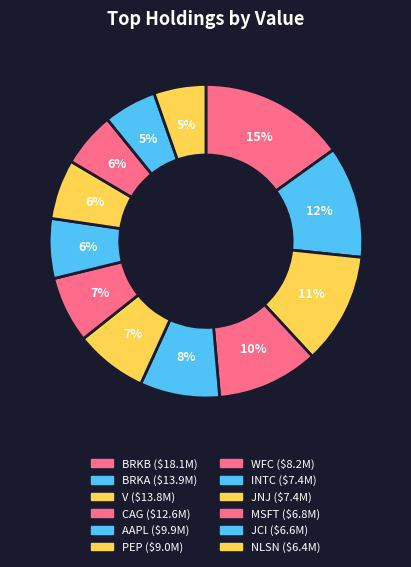

Combined, what portion of the pie is BRKA and BRKB?

26.6%